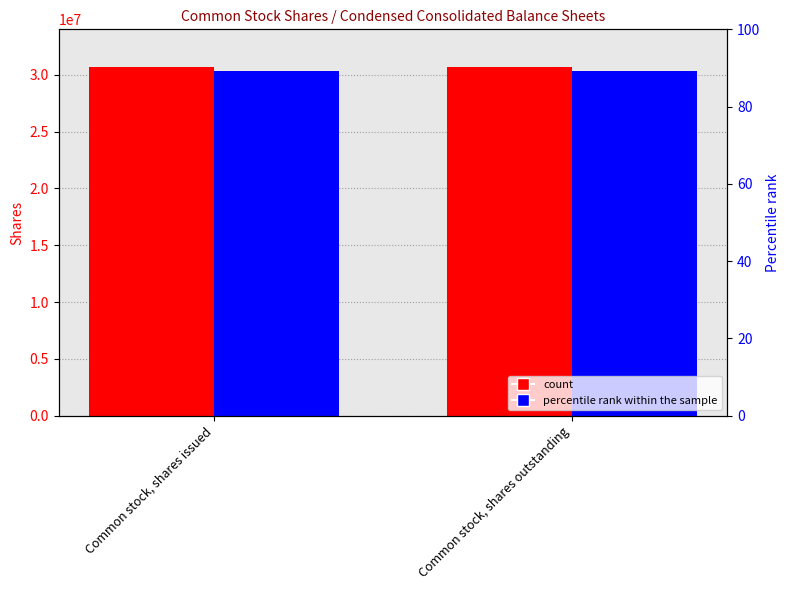

Which category has the highest value in the Mar. 31, 2024 series?

Common stock, shares issued